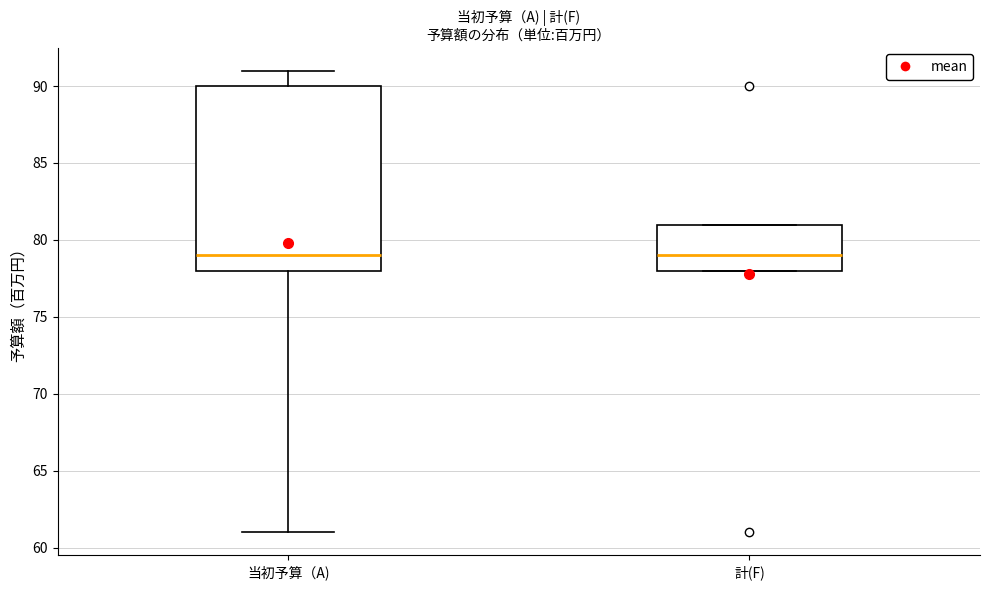

Where does the median line of the box for 計(F) sit on the y-axis? The values are not printed on the chart, so give them approximately, as read against the axis.

79